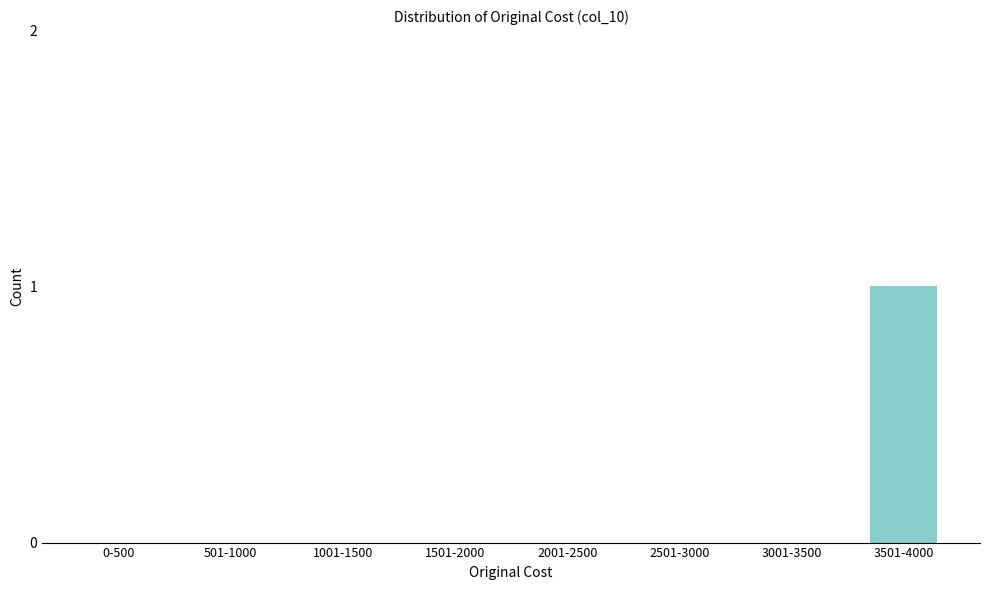

Reading left to right, extract all data points from this chart.

0-500=0	501-1000=0	1001-1500=0	1501-2000=0	2001-2500=0	2501-3000=0	3001-3500=0	3501-4000=1